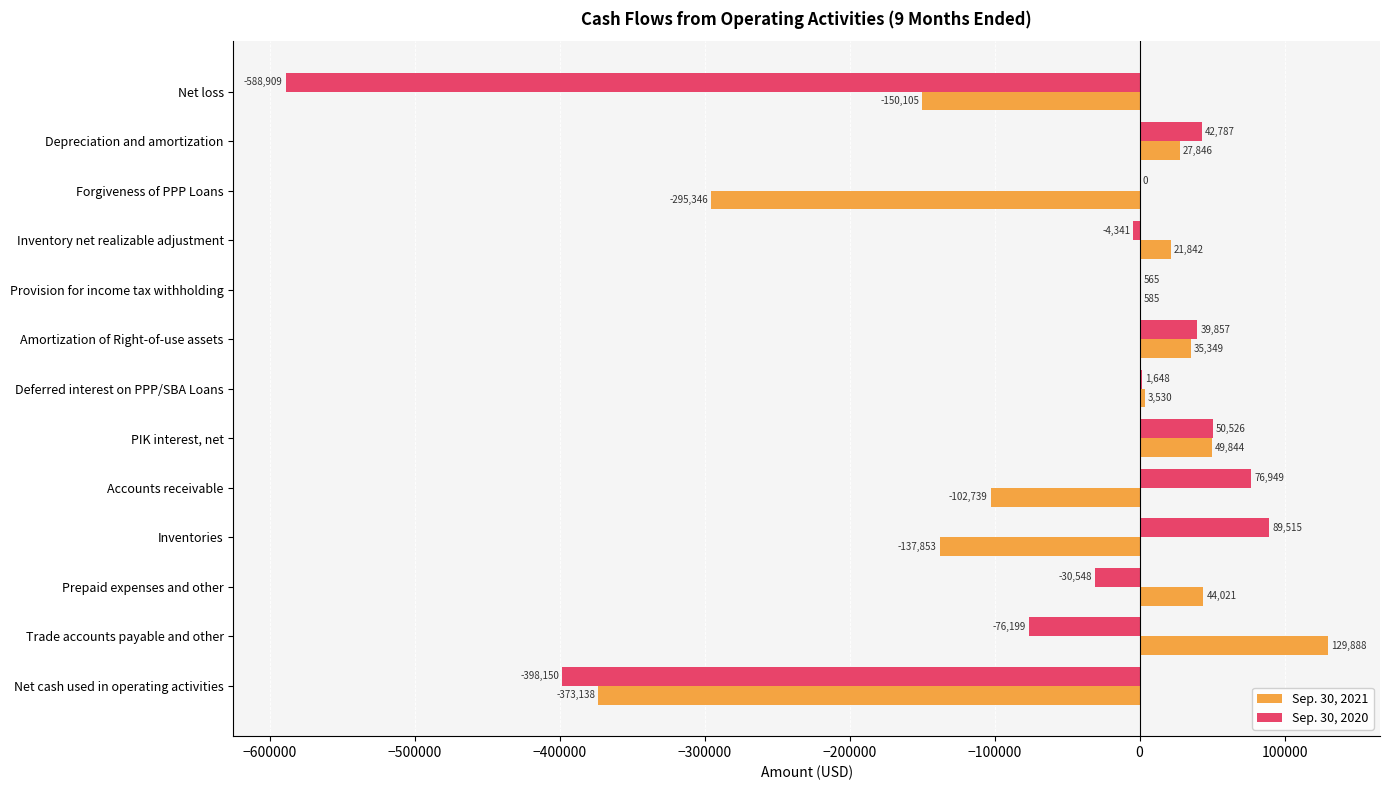

At which label is Sep. 30, 2021 closest to -121625?

Inventories